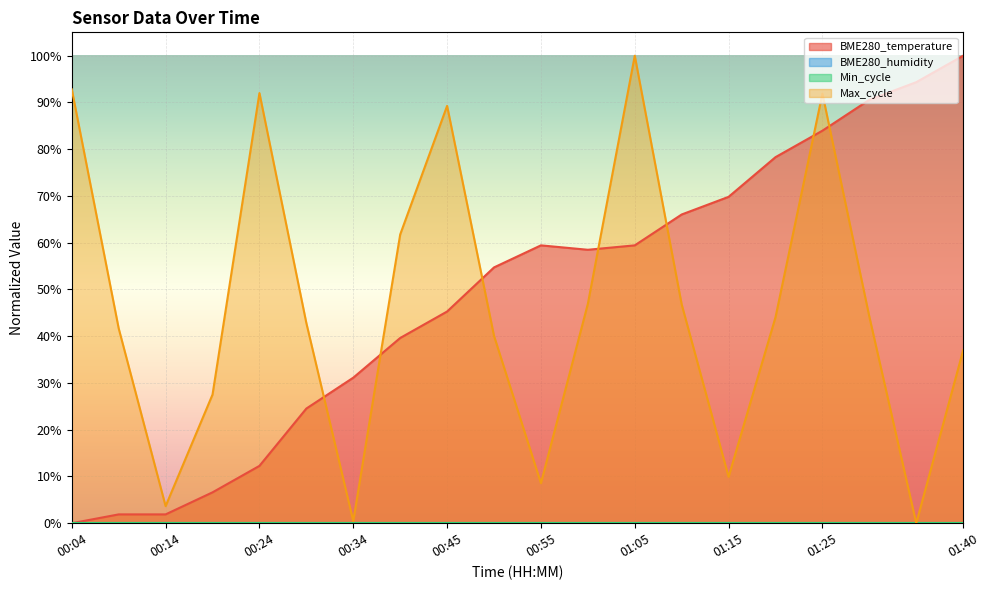

What is the approximate value of Max_cycle at 01:15?

9.9